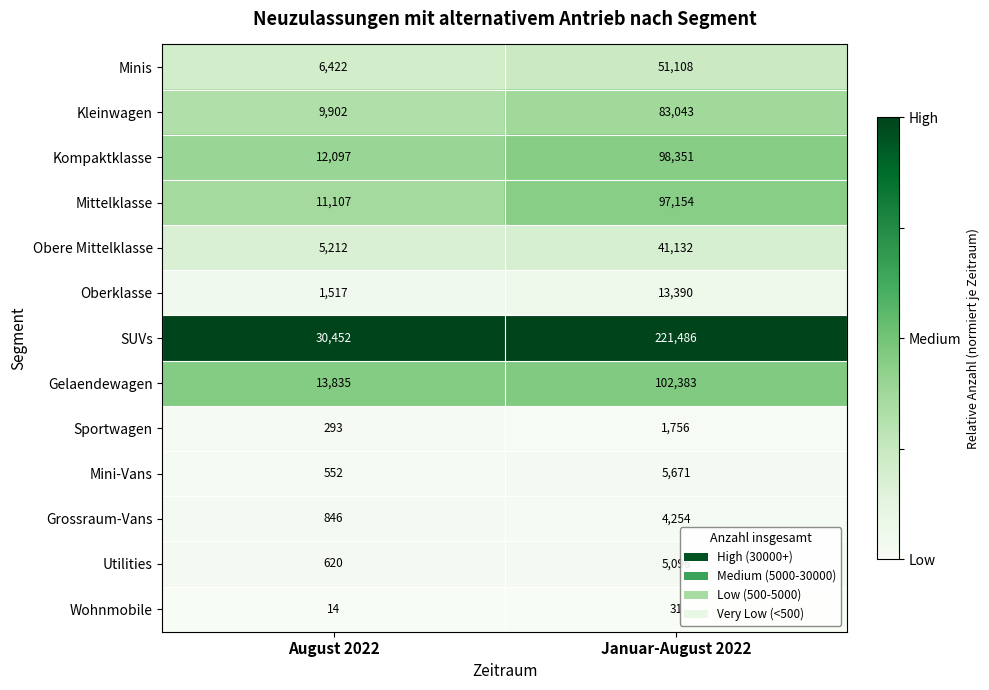

Rank the series by their maximum value, from lowest to highest.

Wohnmobile, Sportwagen, Grossraum-Vans, Utilities, Mini-Vans, Oberklasse, Obere Mittelklasse, Minis, Kleinwagen, Mittelklasse, Kompaktklasse, Gelaendewagen, SUVs